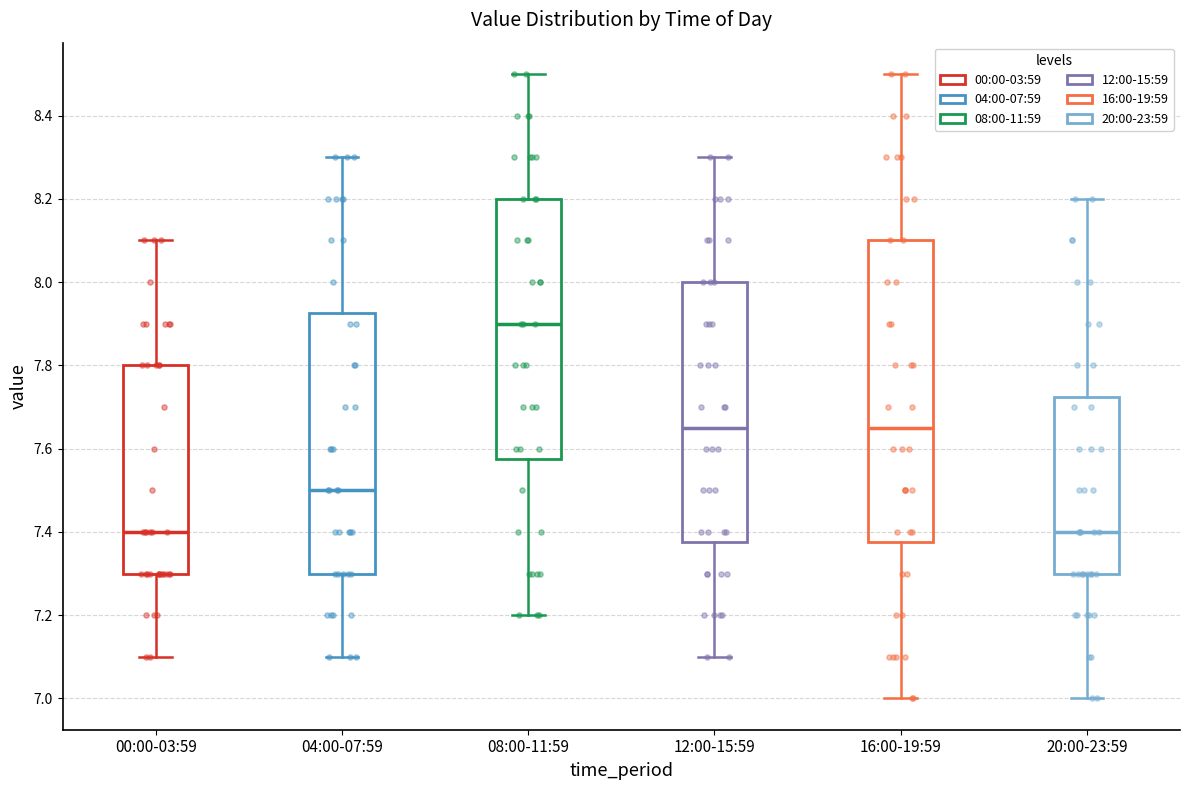

Which box has the highest median line?

08:00-11:59